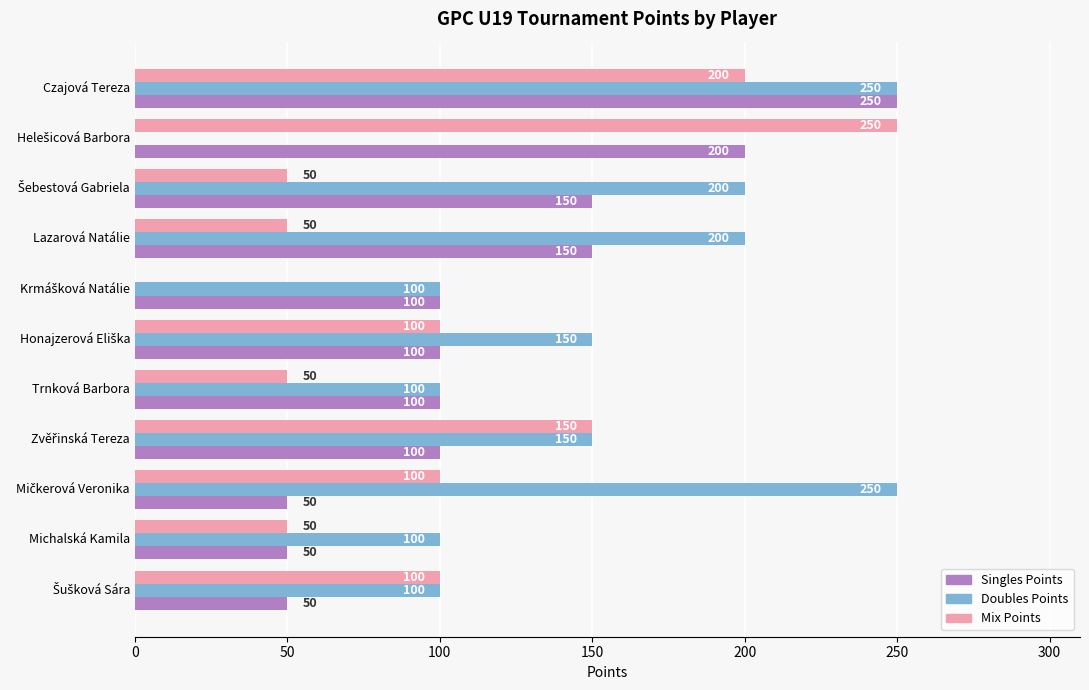

True or false: Doubles Points has a value of 200 at Lazarová Natálie.

True